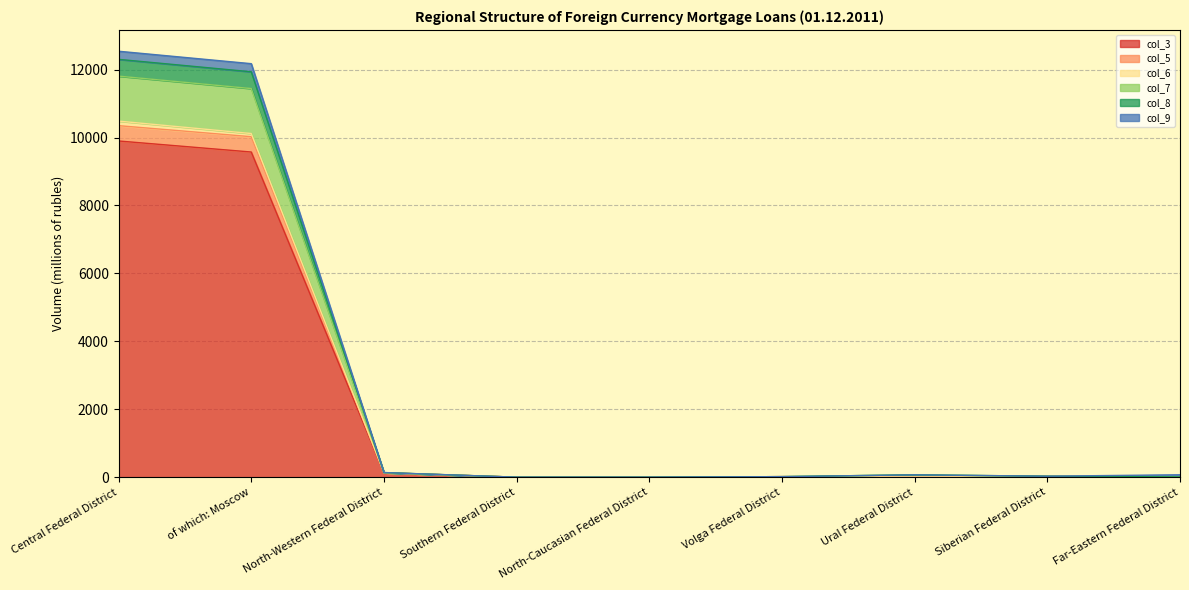

Does the chart display data point markers on the line(s)?

No